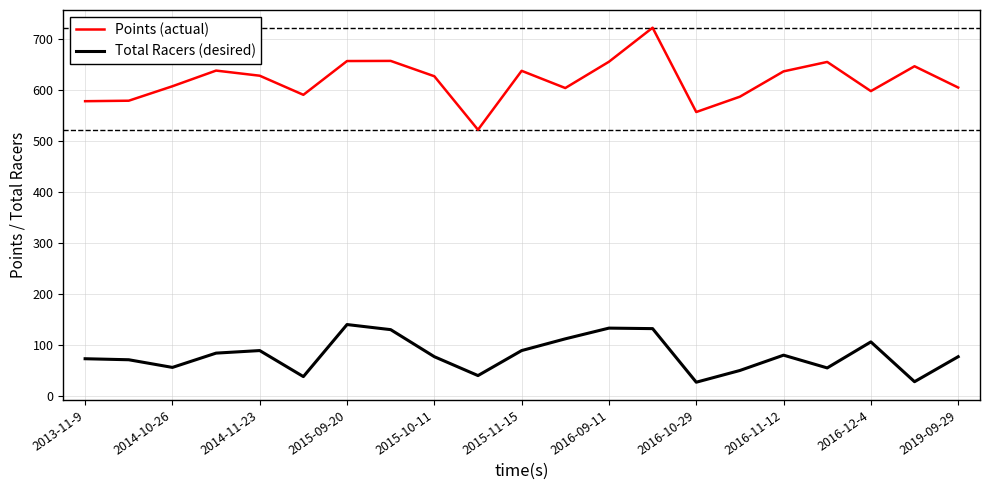

What is the minimum value for Total Racers (desired)?

28.0